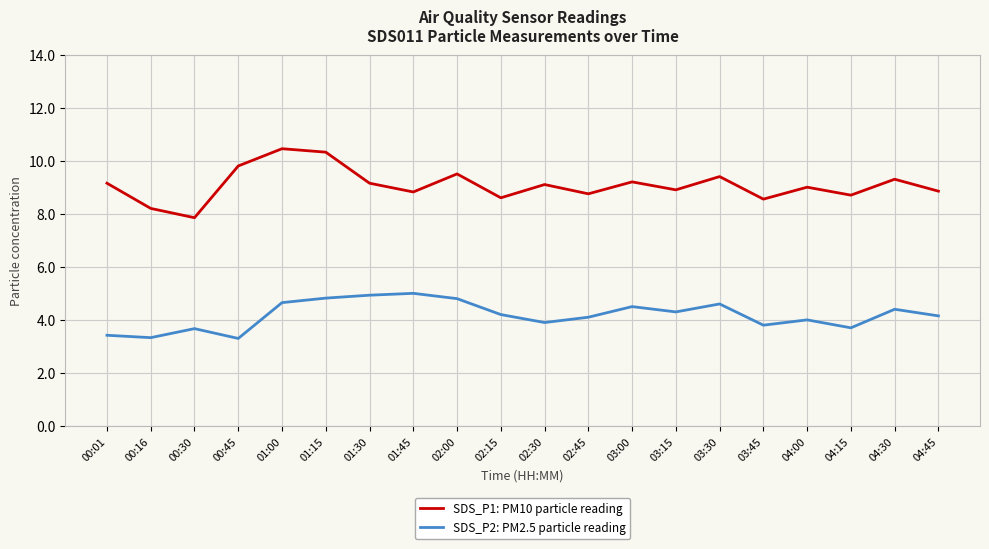

How many interior local valleys does the SDS_P1: PM10 particle reading series have?

7